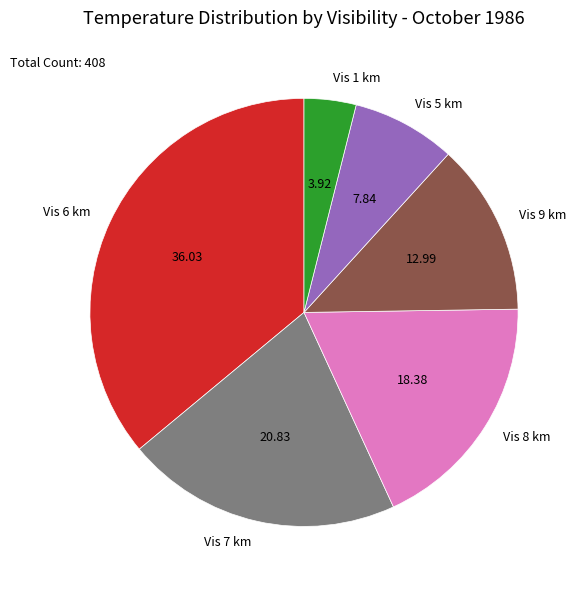

Between Vis 9 km and Vis 8 km, which is larger?

Vis 8 km